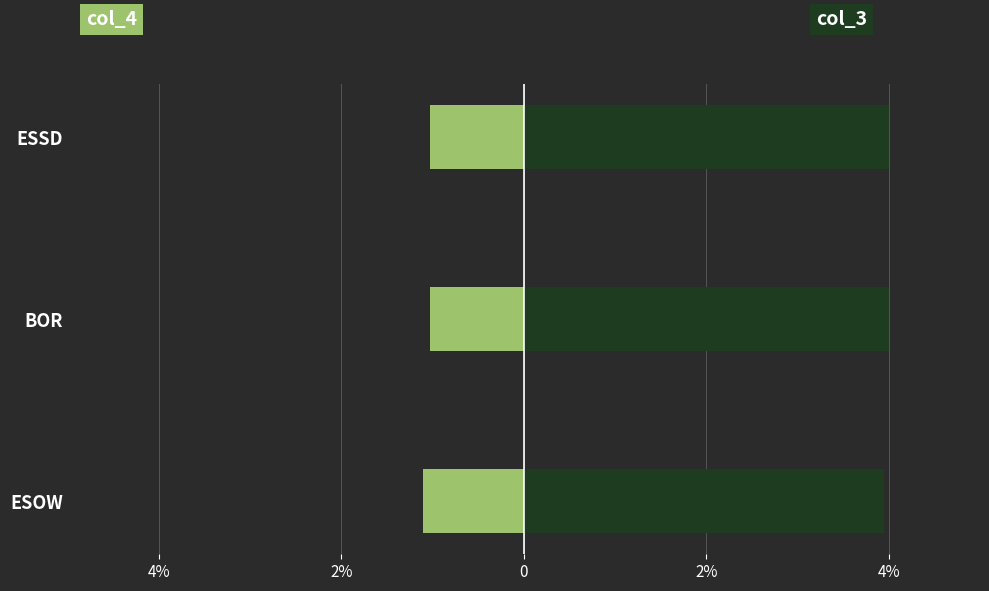

How many groups of bars are there?

3